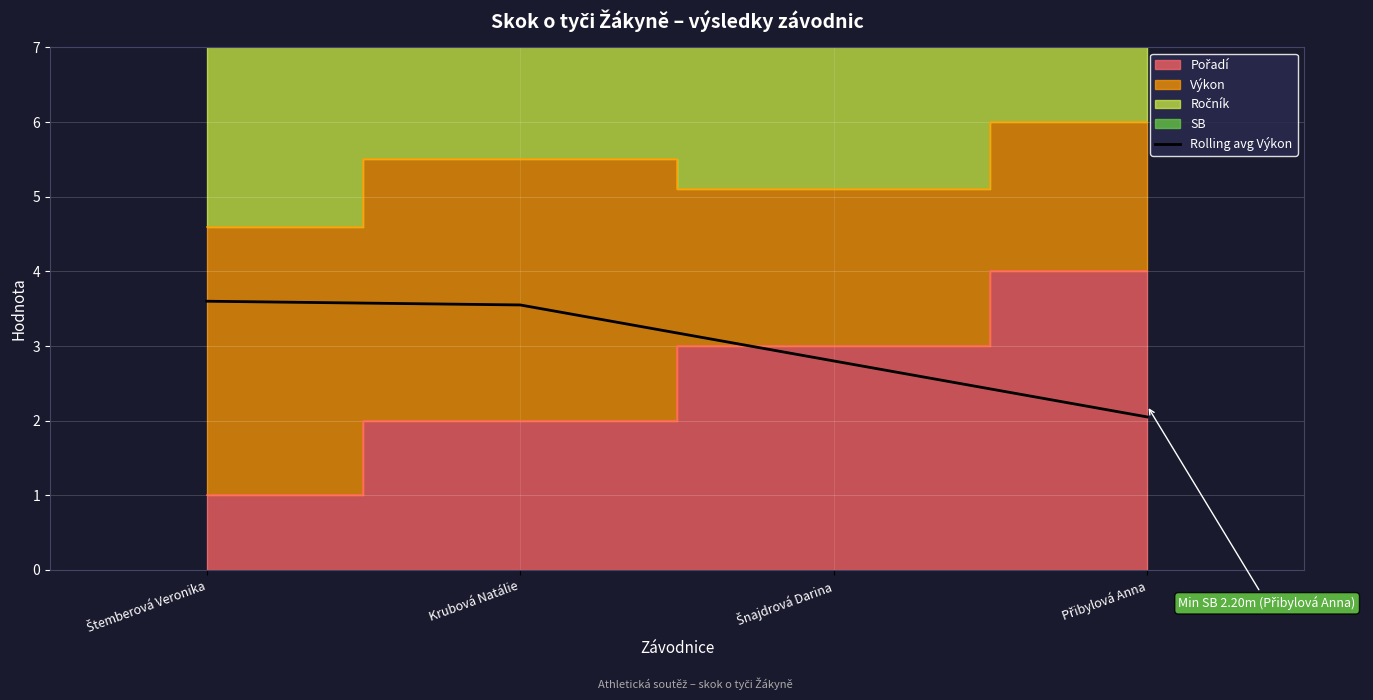

Reading left to right, extract all data points from this chart.

Štemberová Veronika=3.6	Krubová Natálie=3.5	Šnajdrová Darina=2.8	Přibylová Anna=2.0